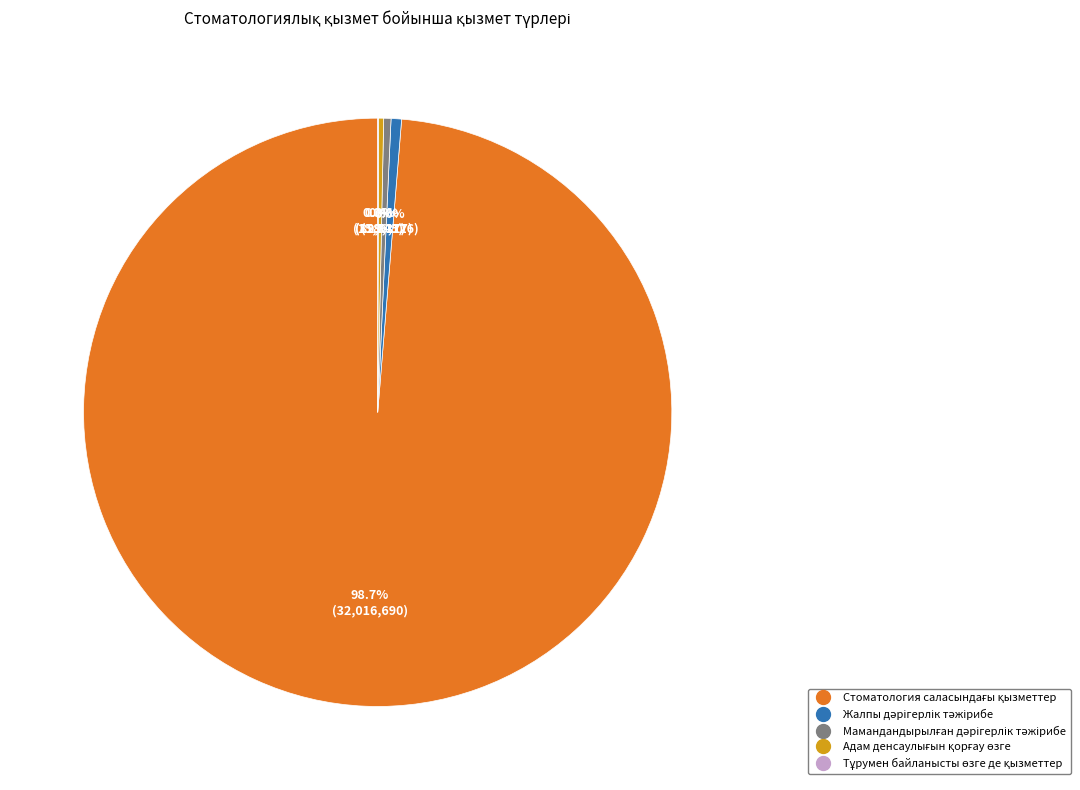

Which category has the biggest portion of the pie?

Стоматология саласындағы қызметтер